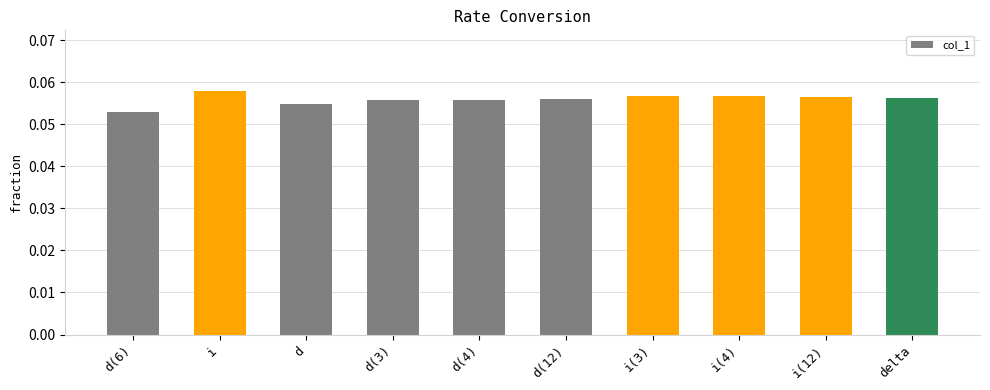

What is the label of the 3rd bar from the left?

d